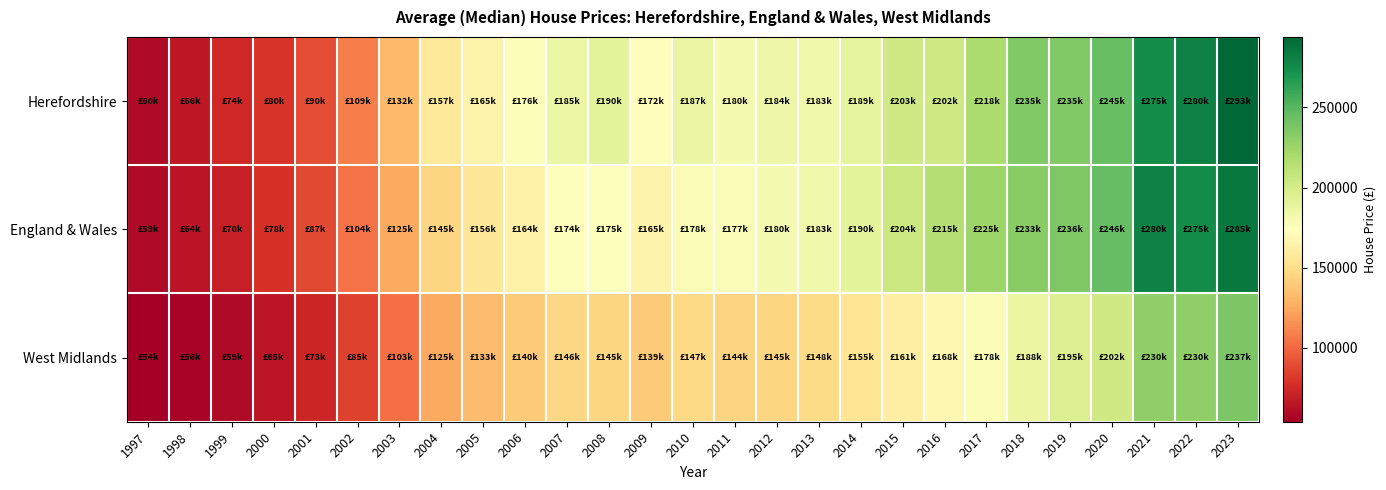

Rank the series by their maximum value, from lowest to highest.

West Midlands, England & Wales, Herefordshire